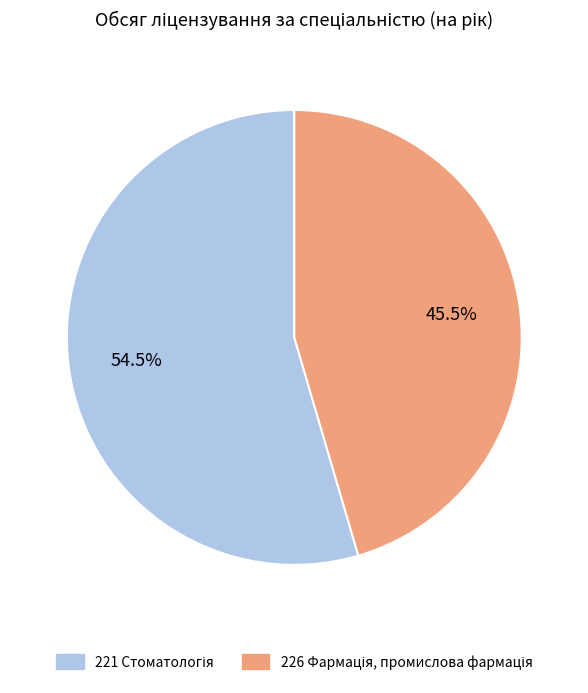

Is there a majority slice in this chart?

Yes